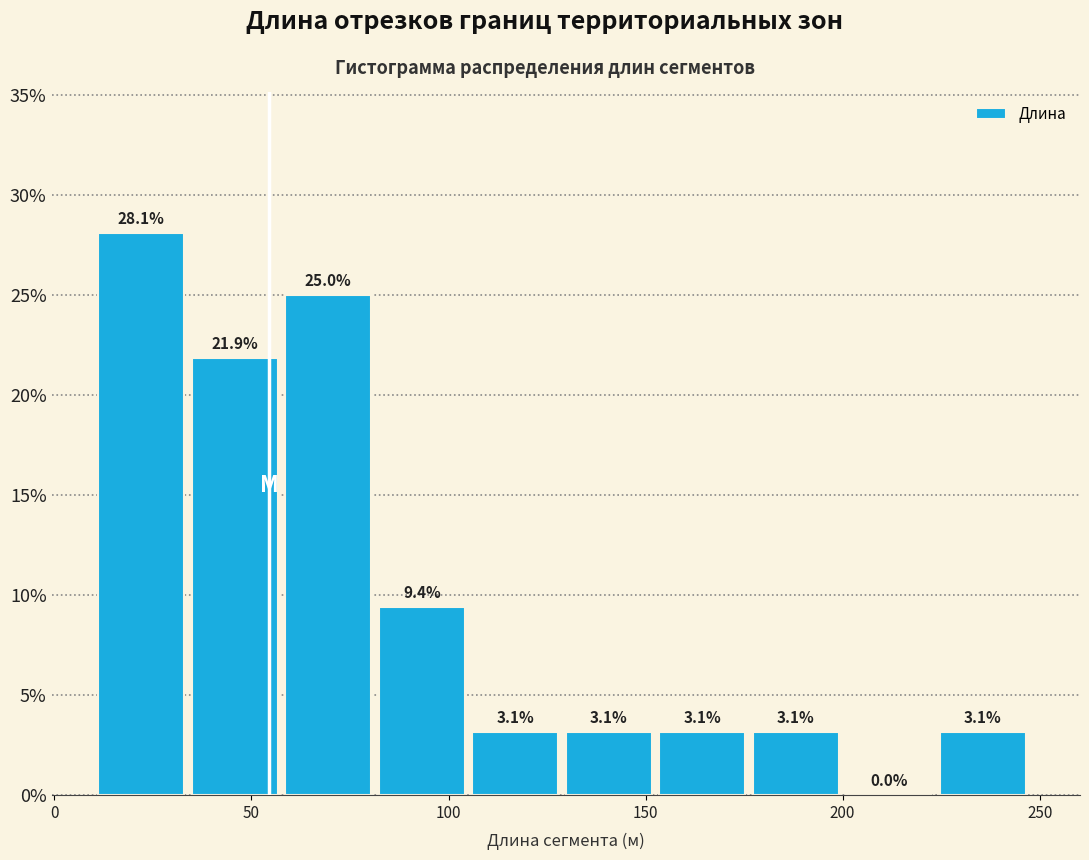

Reading left to right, transcribe this chart: for each bar, give the range it covers on the x-axis and its height. The bar edges are not printed on the chart, so give them approximately, as read against the axis.

10 to 35: 28.1
35 to 60: 21.9
60 to 80: 25.0
80 to 105: 9.4
105 to 130: 3.1
130 to 155: 3.1
155 to 175: 3.1
175 to 200: 3.1
200 to 225: 0.0
225 to 250: 3.1